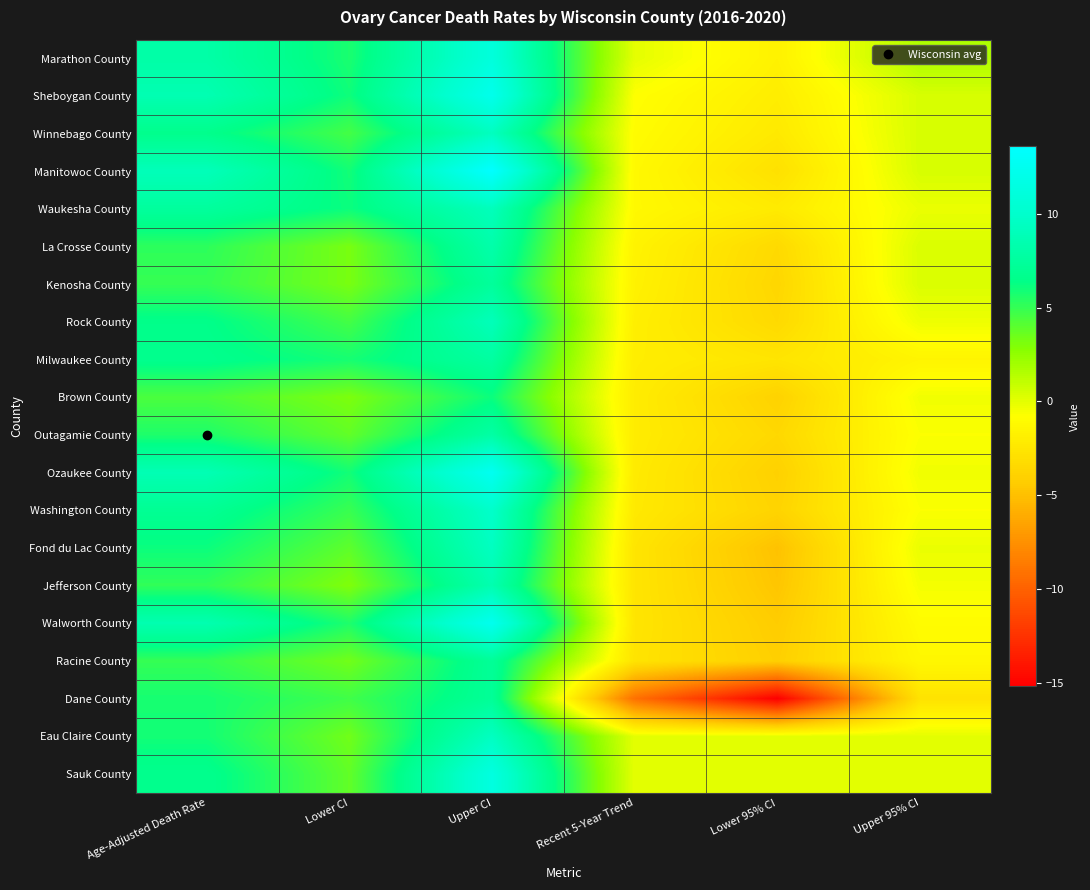

At Lower 95% CI, list the series in order from largest to smallest.

Eau Claire County, Sauk County, Marathon County, Sheboygan County, Waukesha County, Winnebago County, Milwaukee County, Manitowoc County, La Crosse County, Rock County, Outagamie County, Kenosha County, Washington County, Brown County, Ozaukee County, Racine County, Walworth County, Jefferson County, Fond du Lac County, Dane County